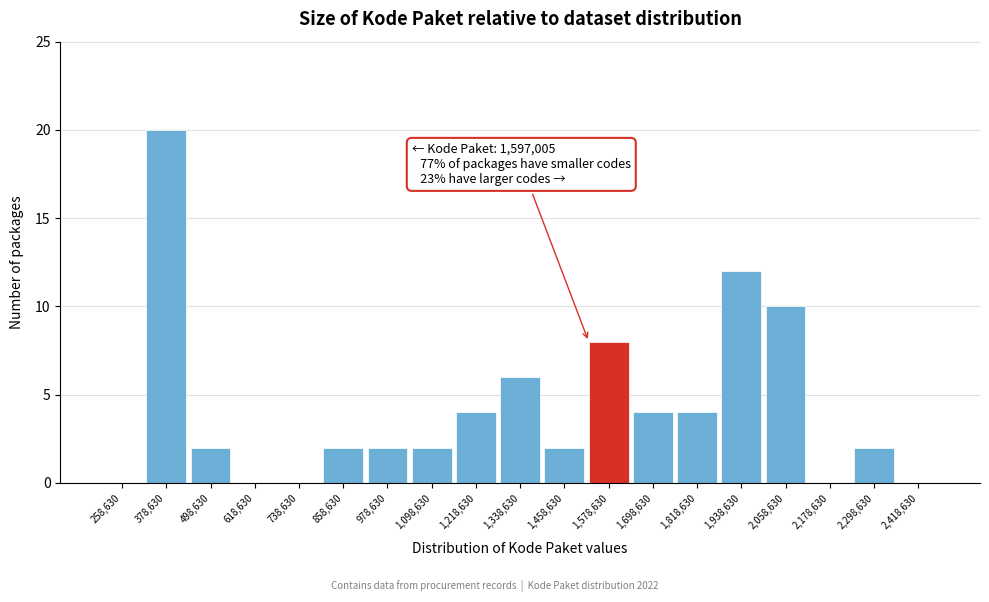

Reading right to left, transcribe all the data shown in this chart.

2,418,630=0	2,298,630=2	2,178,630=0	2,058,630=10	1,938,630=12	1,818,630=4	1,698,630=4	1,578,630=8	1,458,630=2	1,338,630=6	1,218,630=4	1,098,630=2	978,630=2	858,630=2	738,630=0	618,630=0	498,630=2	378,630=20	258,630=0